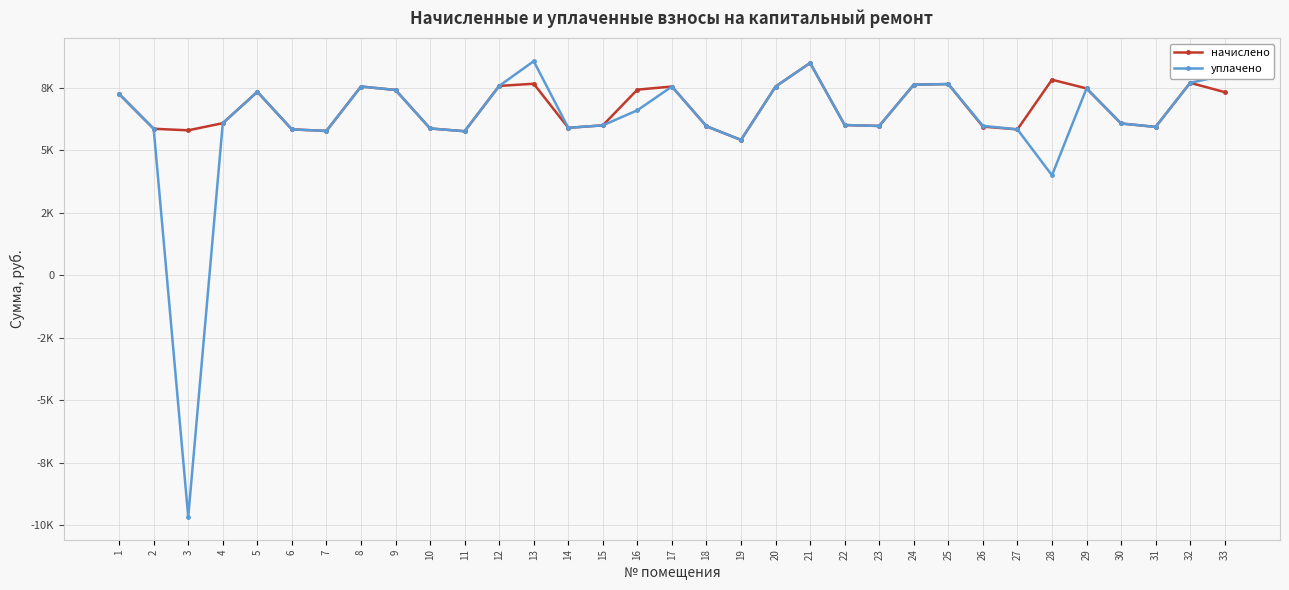

At which category does начислено reach its first local peak?

5